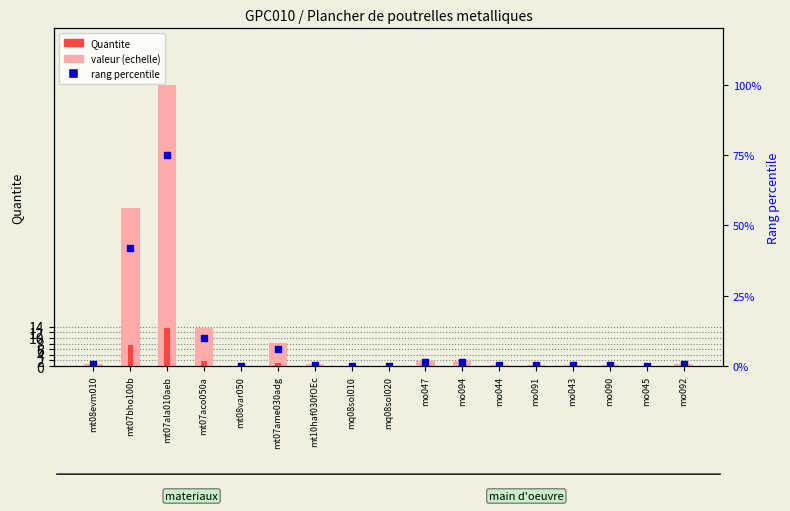

Which series reaches the maximum Y coordinate?

value (scaled)